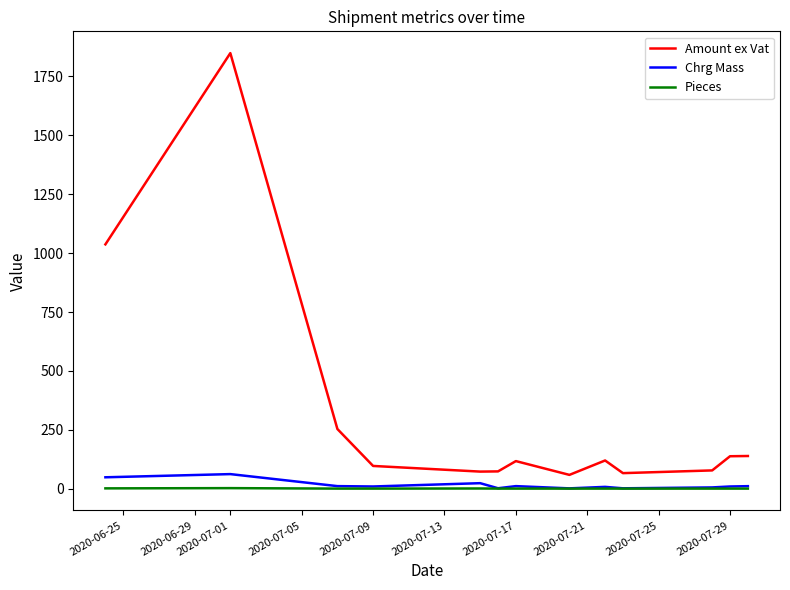

Count the Pieces values in the range 1 to 2.

12